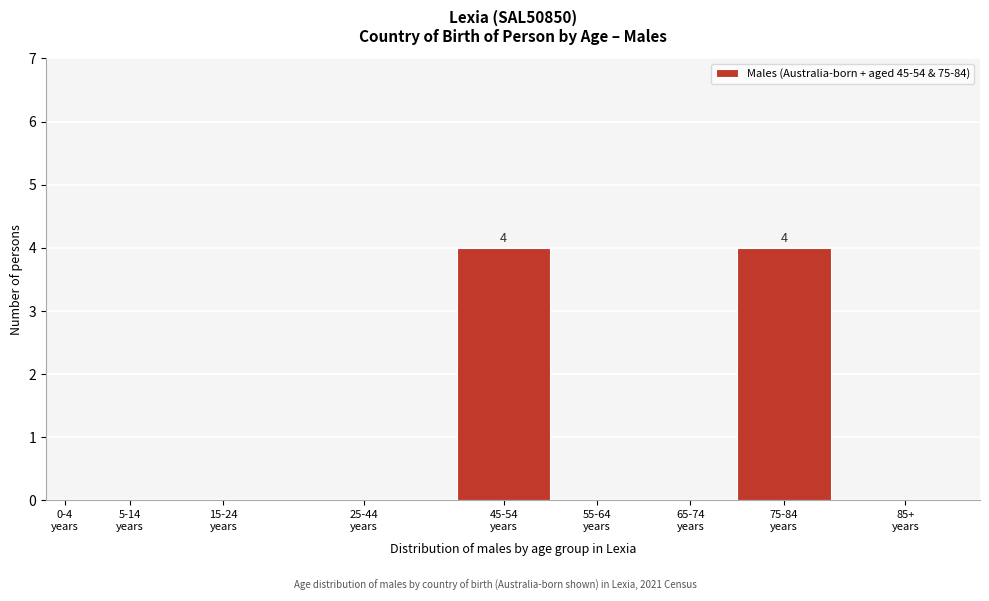

What is the sum of all values?

8